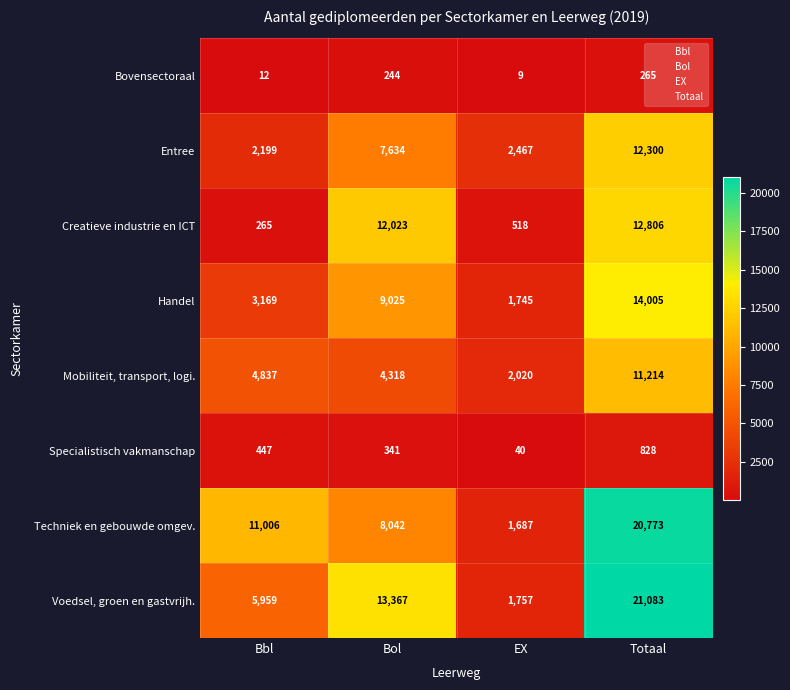

What is the smallest value displayed?

9